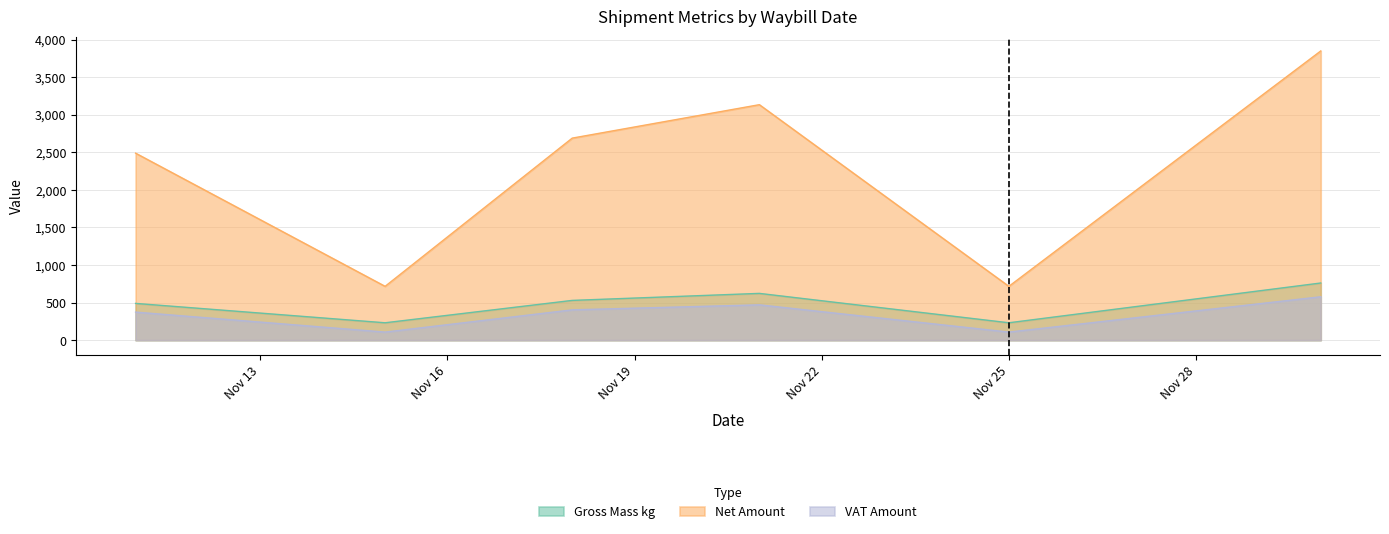

True or false: Net Amount and Gross Mass kg cross at least once.

False